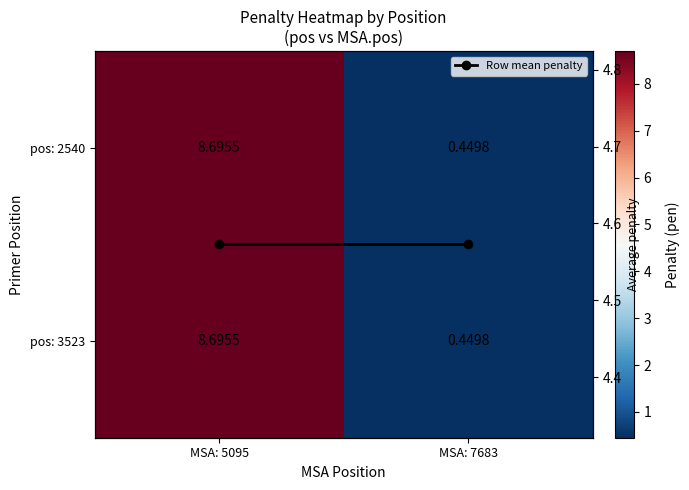

Is it true that Row mean penalty equals 2.0 at MSA: 5095?

False